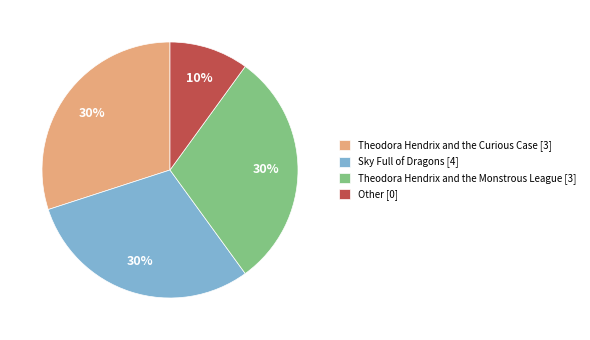

Which category has the smallest portion of the pie?

Other [0]